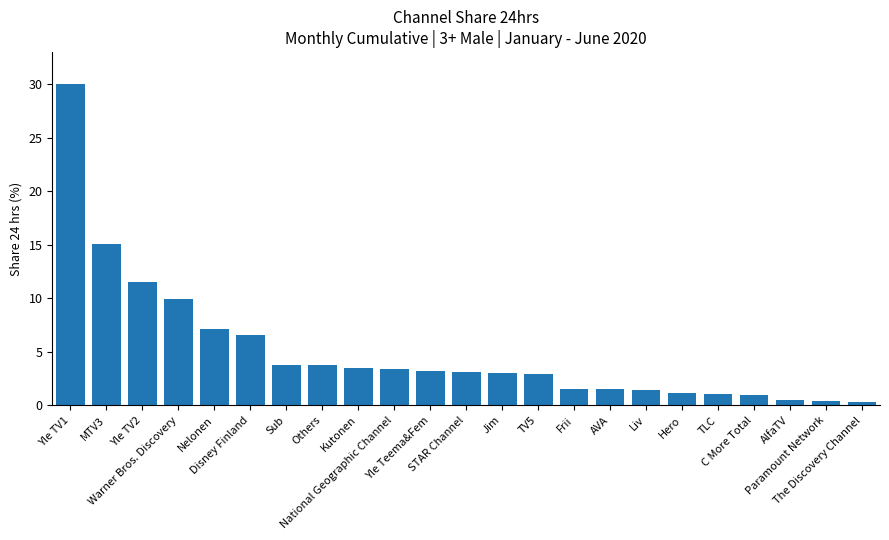

Is it true that the value at Nelonen is 7.1?

True